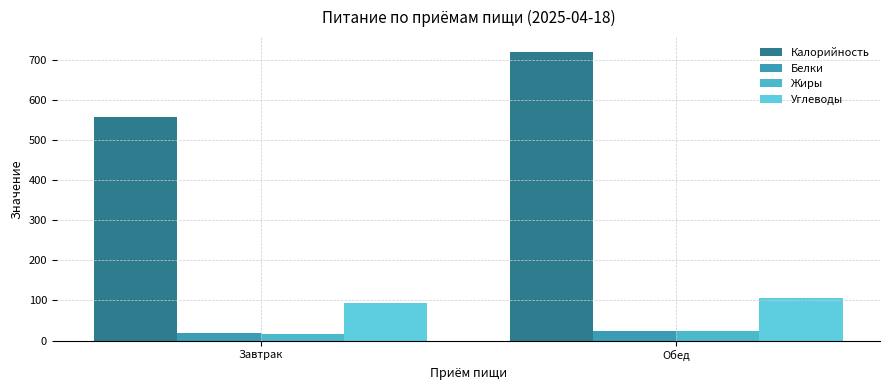

Which category has the lowest value across all series?

Завтрак